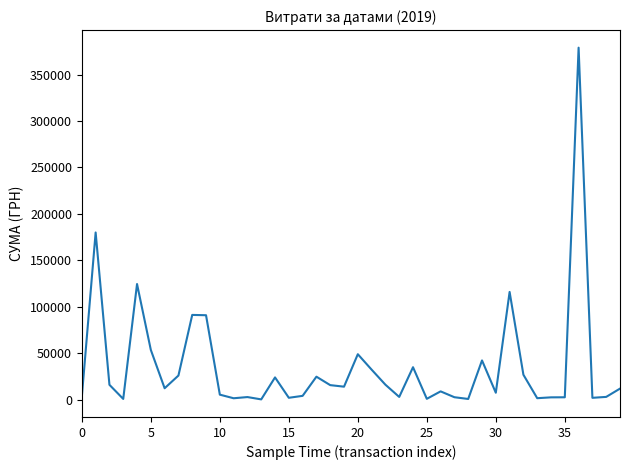

What is the difference between the maximum and minimum values?

378543.4